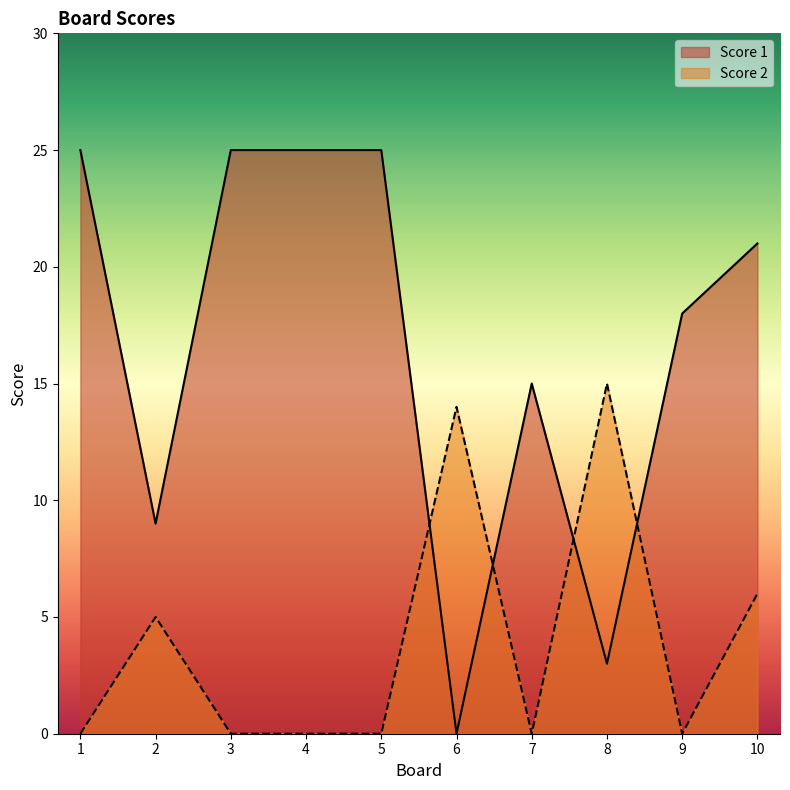

Which has a higher value, 5 or 2?

5